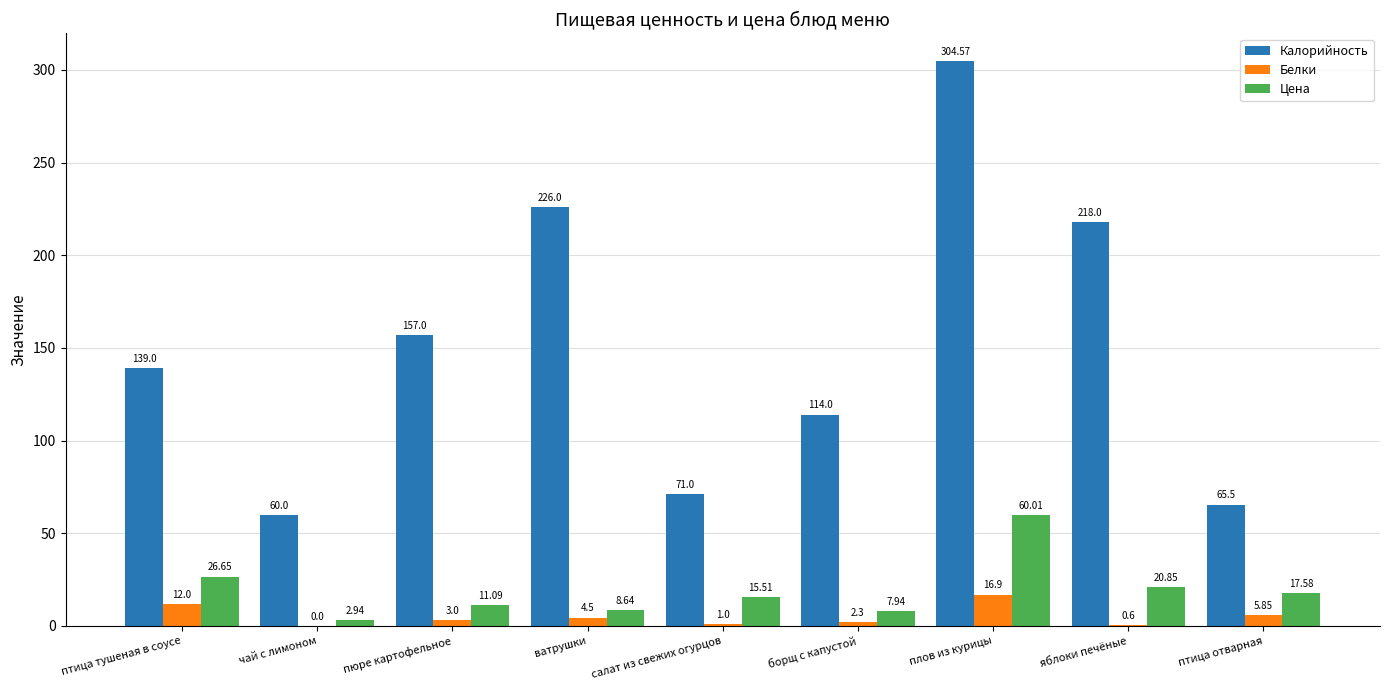

How many groups of bars are there?

9